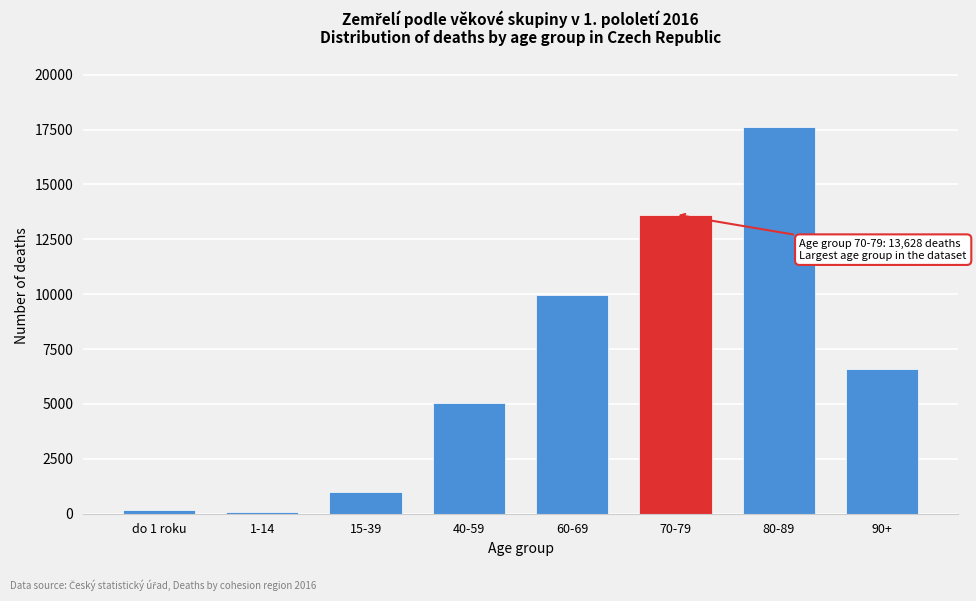

Where is the data nearest to the value 8850?

60-69